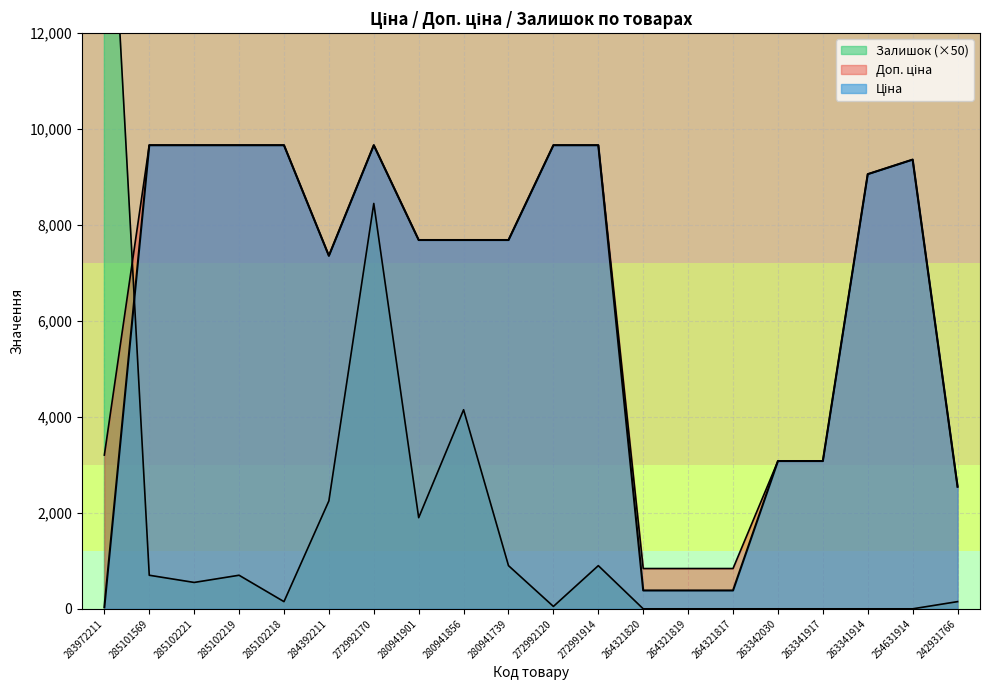

Reading left to right, transcribe all the data shown in this chart.

Ціна: 283972211=32.0	285101569=9664.7	285102221=9664.7	285102219=9664.7	285102218=9664.7	284392211=7360.2	272992170=9664.7	280941901=7688.0	280941856=7688.0	280941739=7688.0	272992120=9664.7	272991914=9664.7	264321820=382.9	264321819=382.9	264321817=382.9	263342030=3080.7	263341917=3080.7	263341914=9060.9	254631914=9364.3	242931766=2545.8
Доп. ціна: 283972211=3205.0	285101569=9664.7	285102221=9664.7	285102219=9664.7	285102218=9664.7	284392211=7360.2	272992170=9664.7	280941901=7688.0	280941856=7688.0	280941739=7688.0	272992120=9664.7	272991914=9664.7	264321820=840.0	264321819=840.0	264321817=840.0	263342030=3081.0	263341917=3081.0	263341914=9060.9	254631914=9364.3	242931766=2546.0
Залишок: 283972211=18000.0	285101569=700.0	285102221=550.0	285102219=700.0	285102218=150.0	284392211=2250.0	272992170=8450.0	280941901=1900.0	280941856=4150.0	280941739=900.0	272992120=50.0	272991914=900.0	264321820=0.0	264321819=0.0	264321817=0.0	263342030=0.0	263341917=0.0	263341914=0.0	254631914=0.0	242931766=150.0